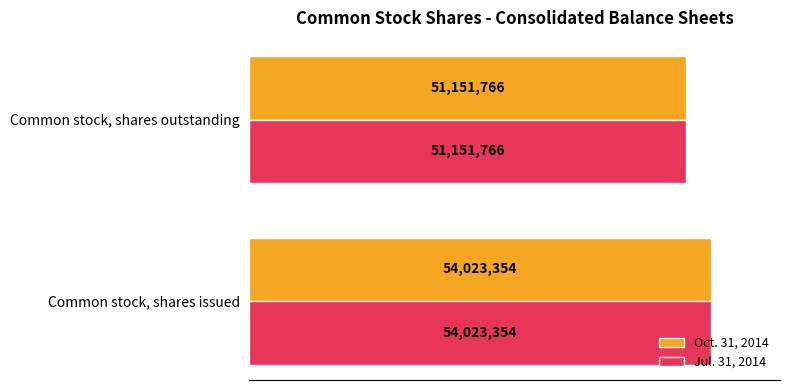

How many groups of bars are there?

2